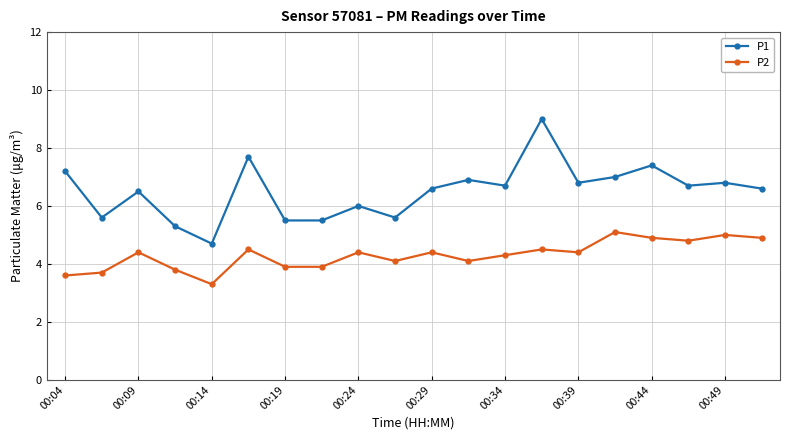

What is the value of the P2 point at the 8th from the left?

3.9